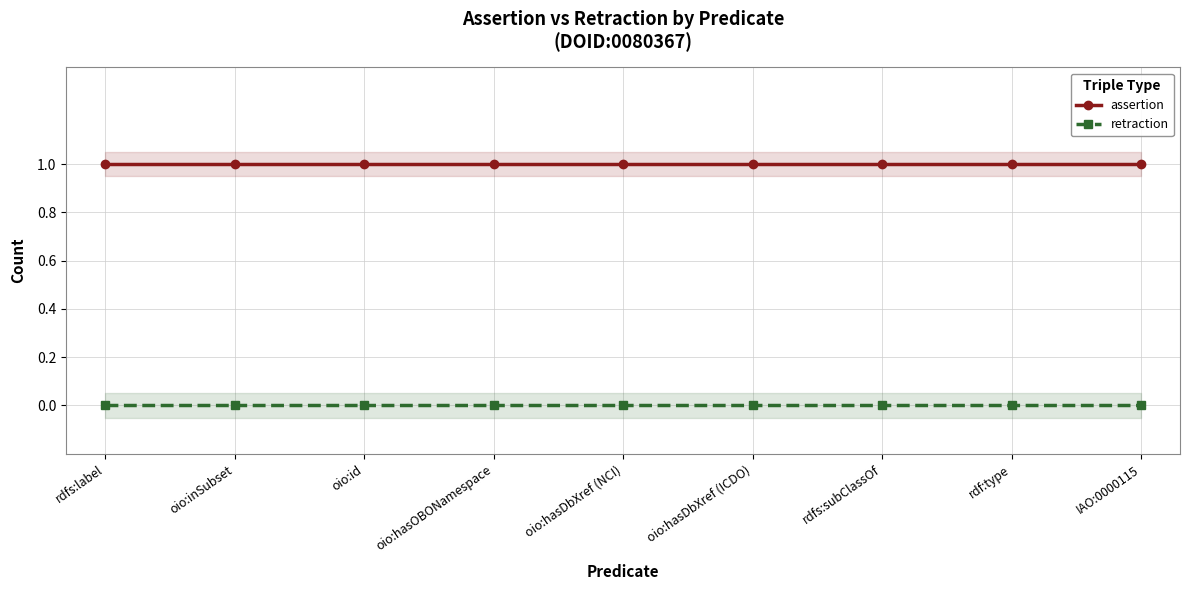

What is the sum of all assertion values?

9